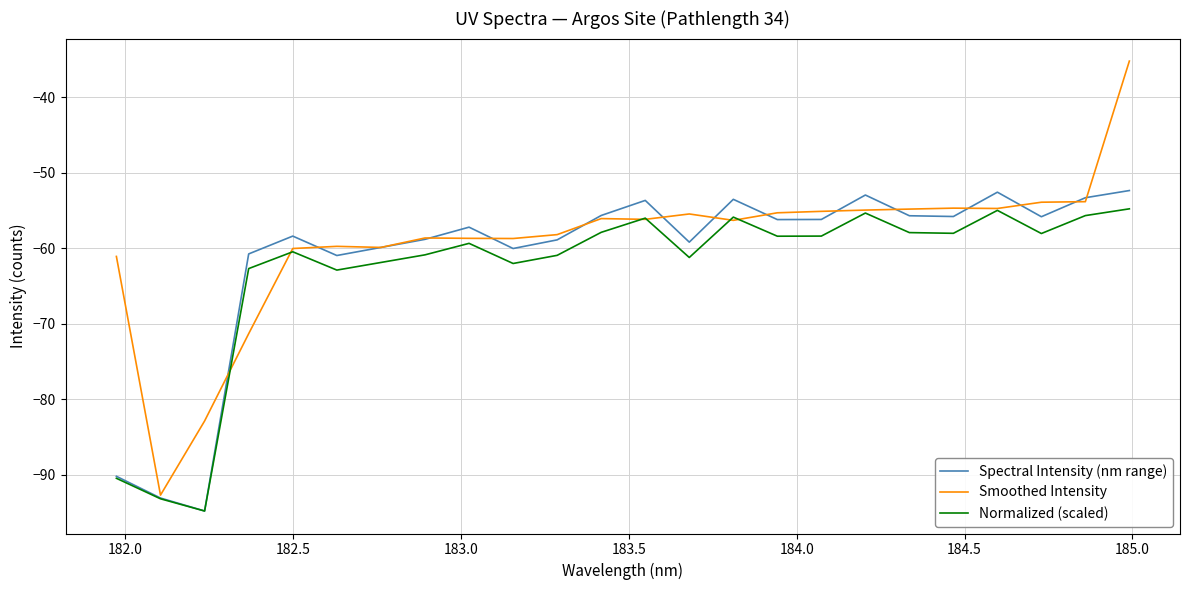

Which series has the widest spread of values?

Smoothed Intensity